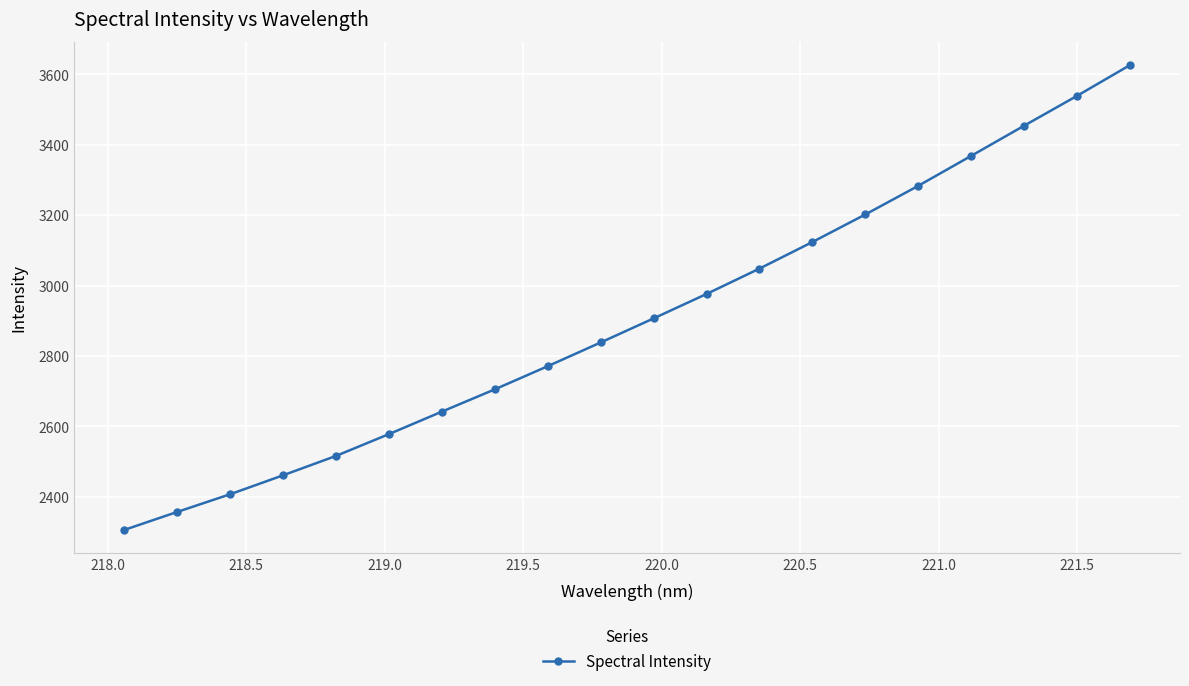

What is the difference between the second highest and second lowest values?

1182.0